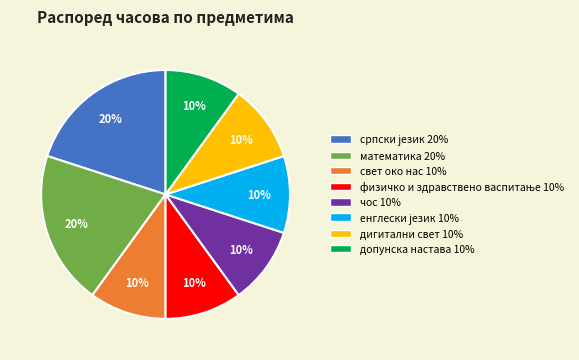

To the nearest percent, what is the difference between the largest and smallest slice percentages?

10%